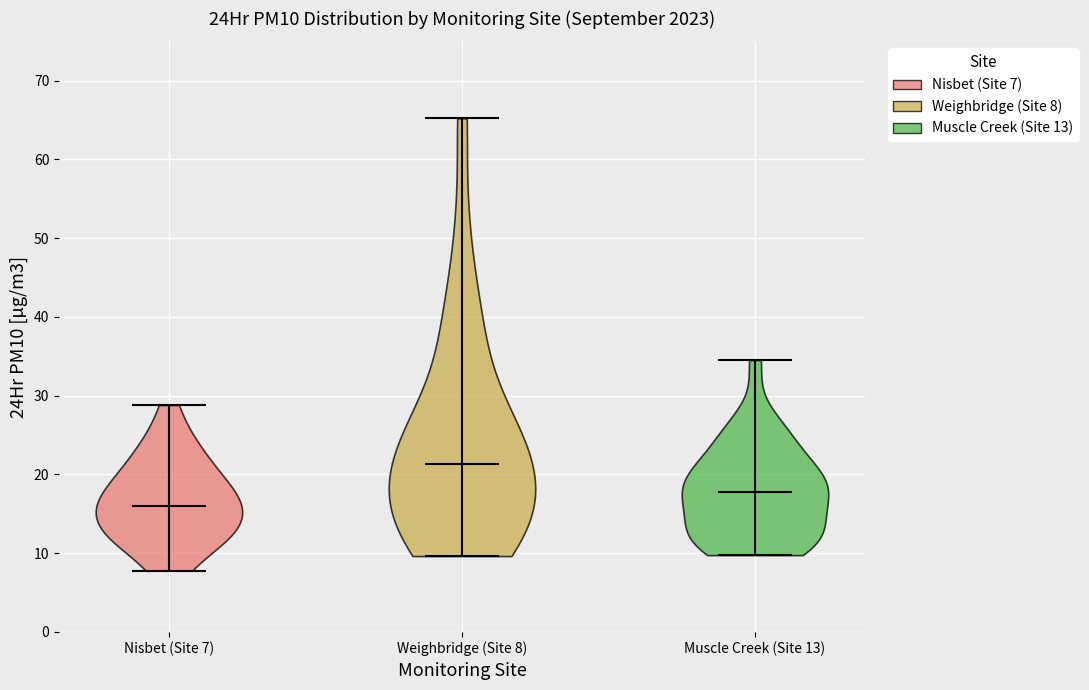

Reading left to right, read every violin against the y-axis: where its median line is, and the lowest and highest points it reaches. The values are not printed on the chart, so give them approximately, as read against the axis.

Nisbet (Site 7): median line 16, lowest point 8, highest point 29
Weighbridge (Site 8): median line 21, lowest point 10, highest point 65
Muscle Creek (Site 13): median line 18, lowest point 10, highest point 35